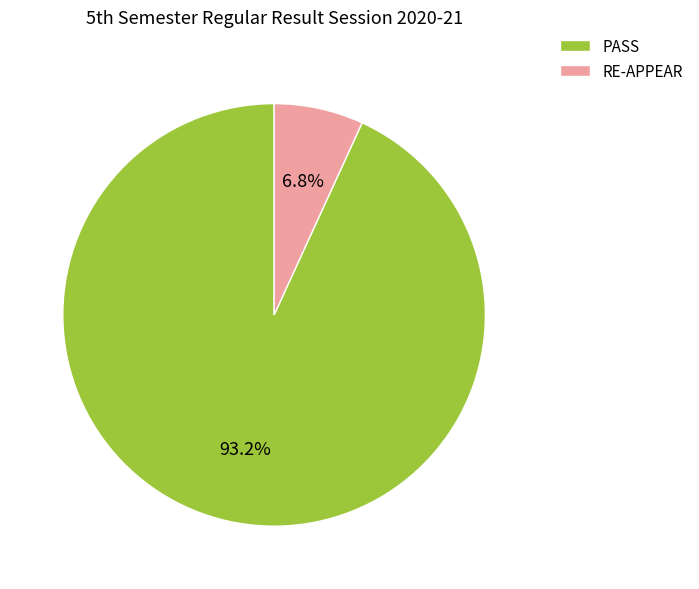

To the nearest percent, what percentage of the pie is PASS?

93%